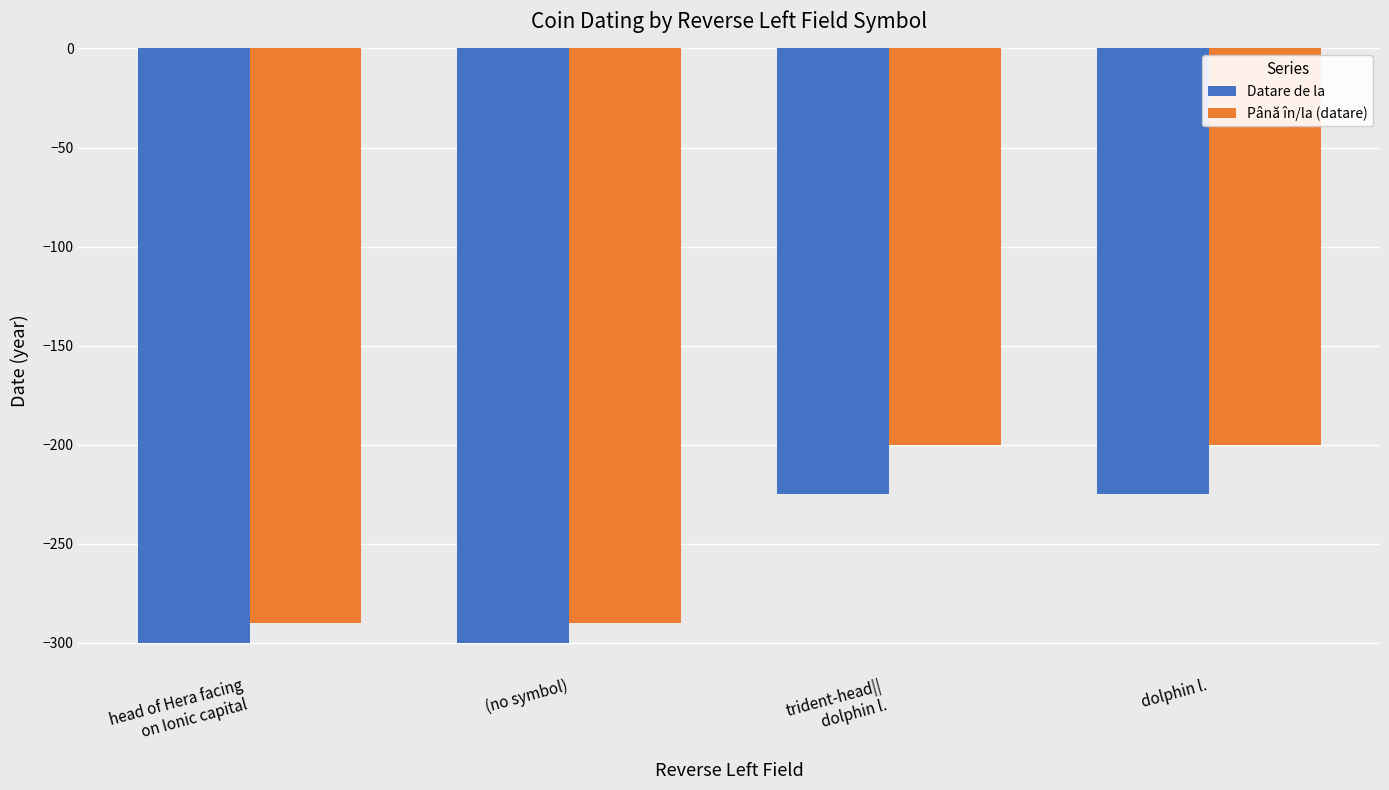

Count the Până în/la (datare) values in the range -290 to -200.

4